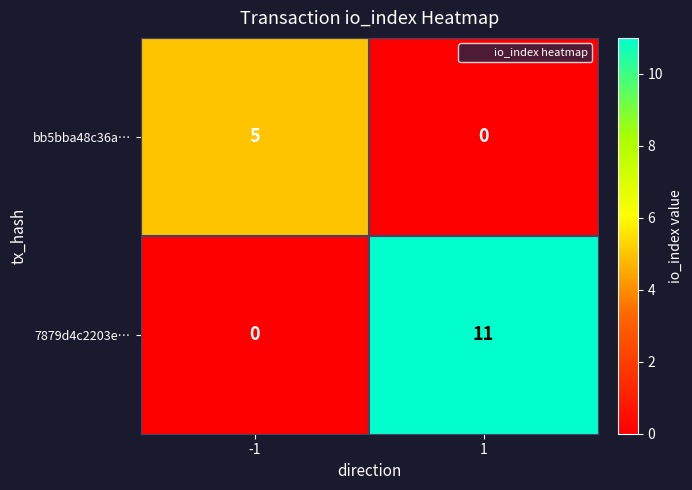

How many distinct data groups are displayed?

2